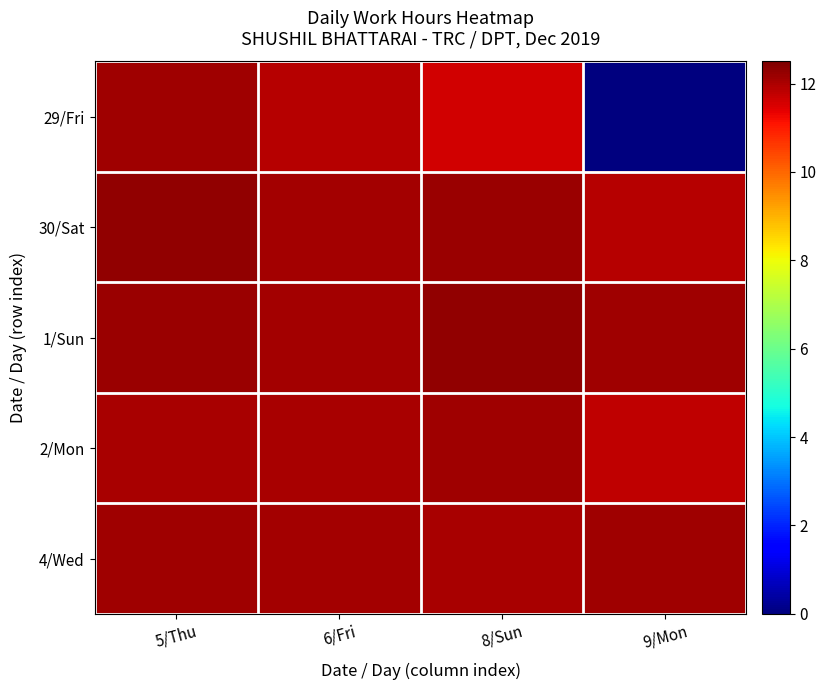

Between 6/Fri and 8/Sun, which series saw the biggest shift?

29/Fri